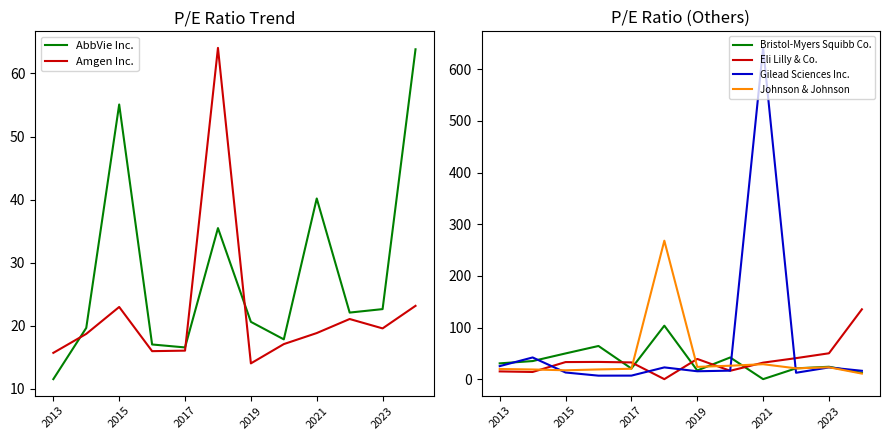

At which label does AbbVie Inc. first exceed 22?

2015